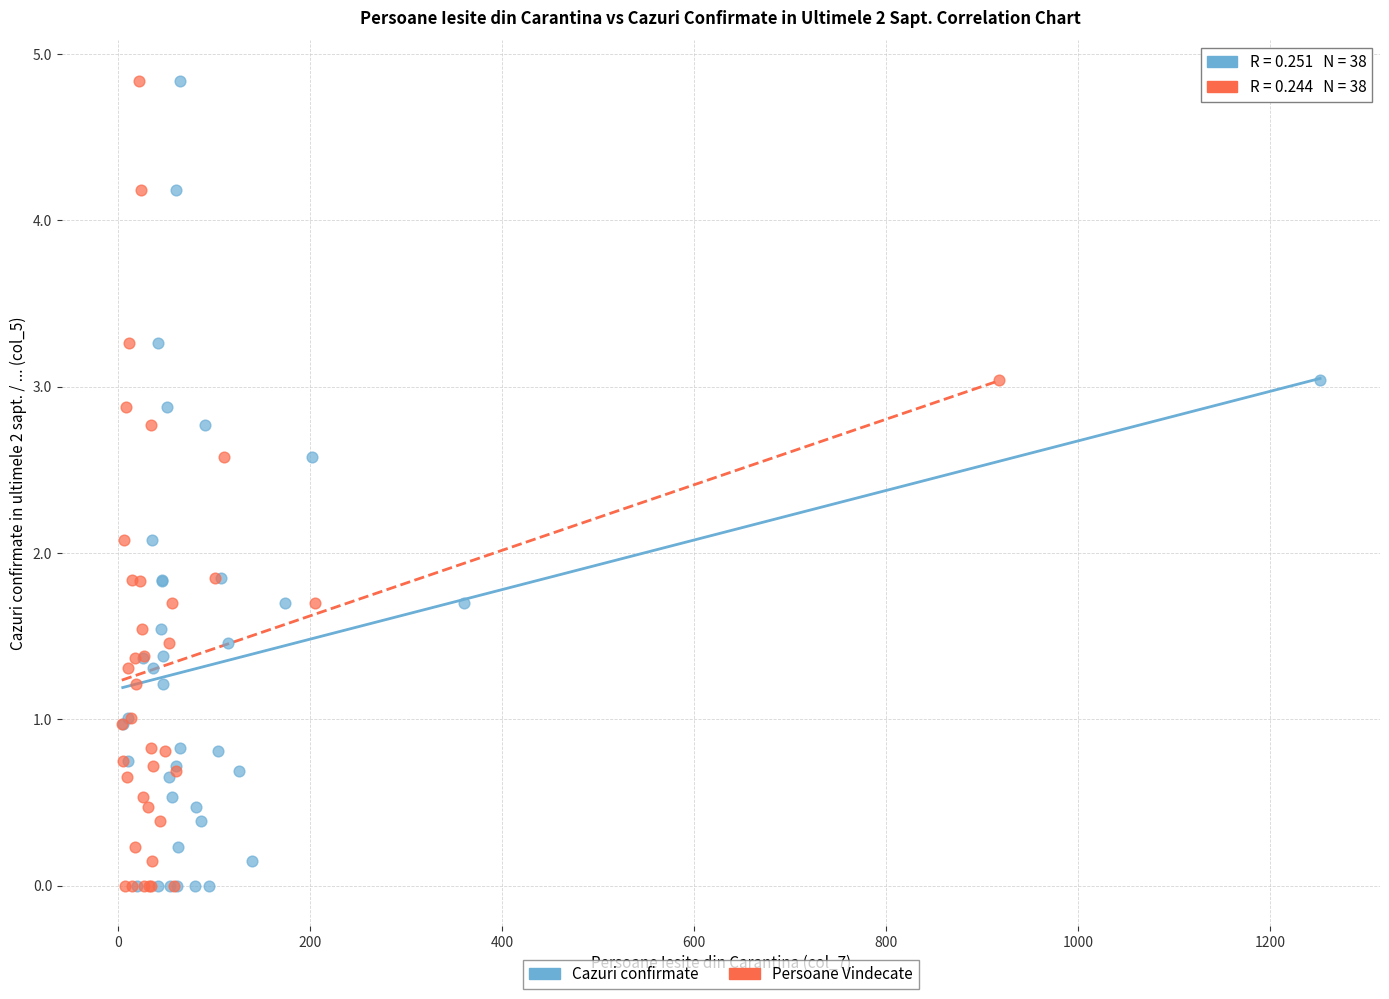

What are all the series names shown in the legend?

Cazuri confirmate, Persoane Vindecate